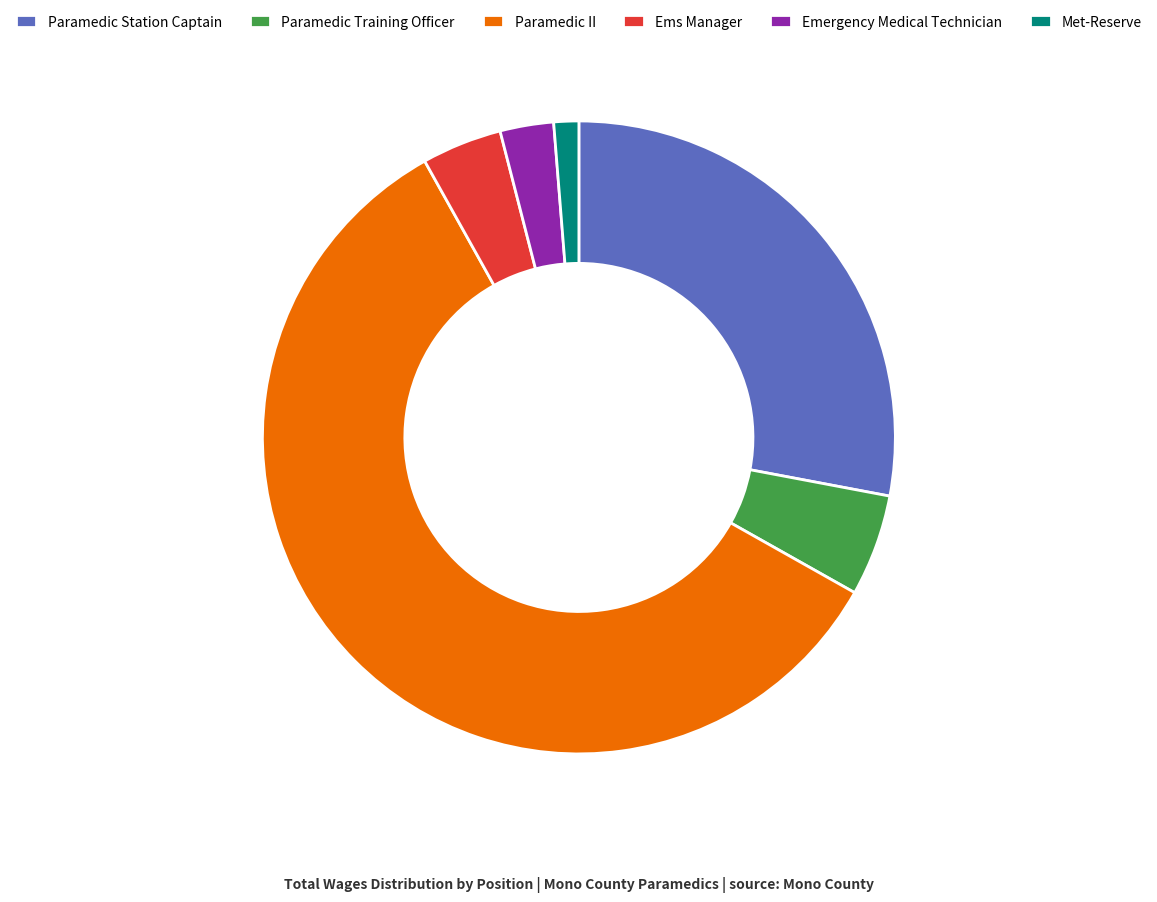

The Paramedic II slice represents 59% of the pie. True or false?

True